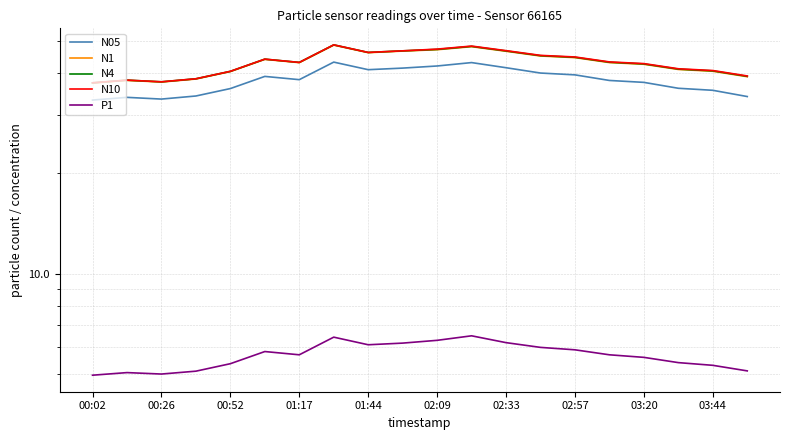

Which series has the largest total across all categories?

N10